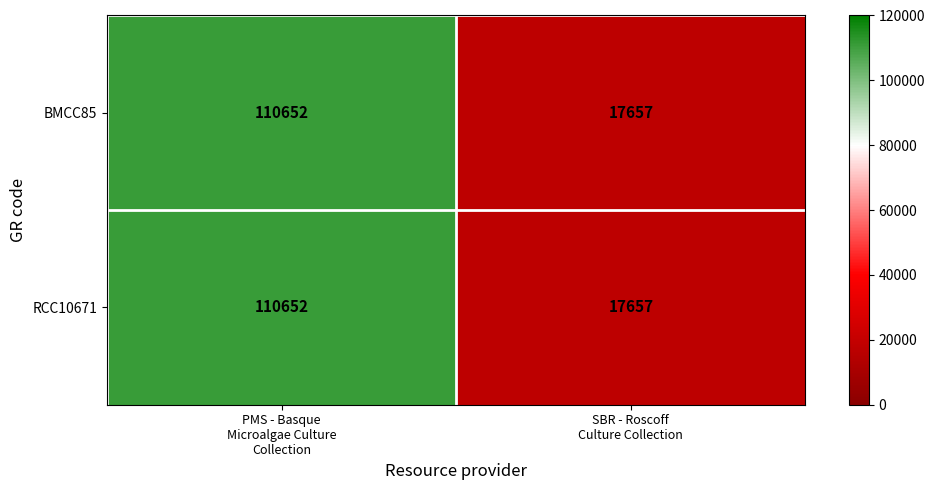

What is the difference between the maximum and minimum values in the RCC10671 series?

92995